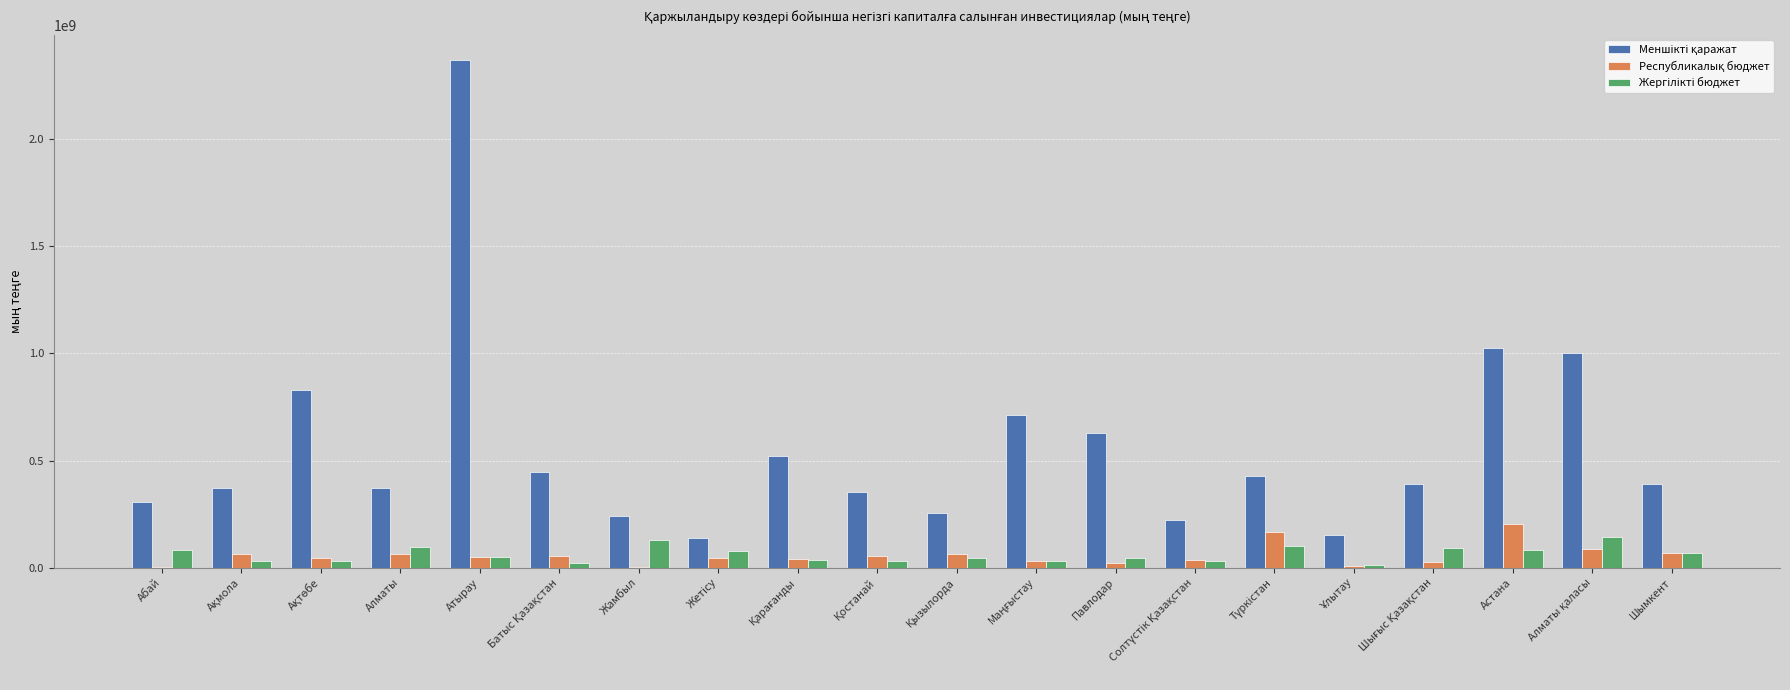

At which category is the sum across all series the highest?

Атырау